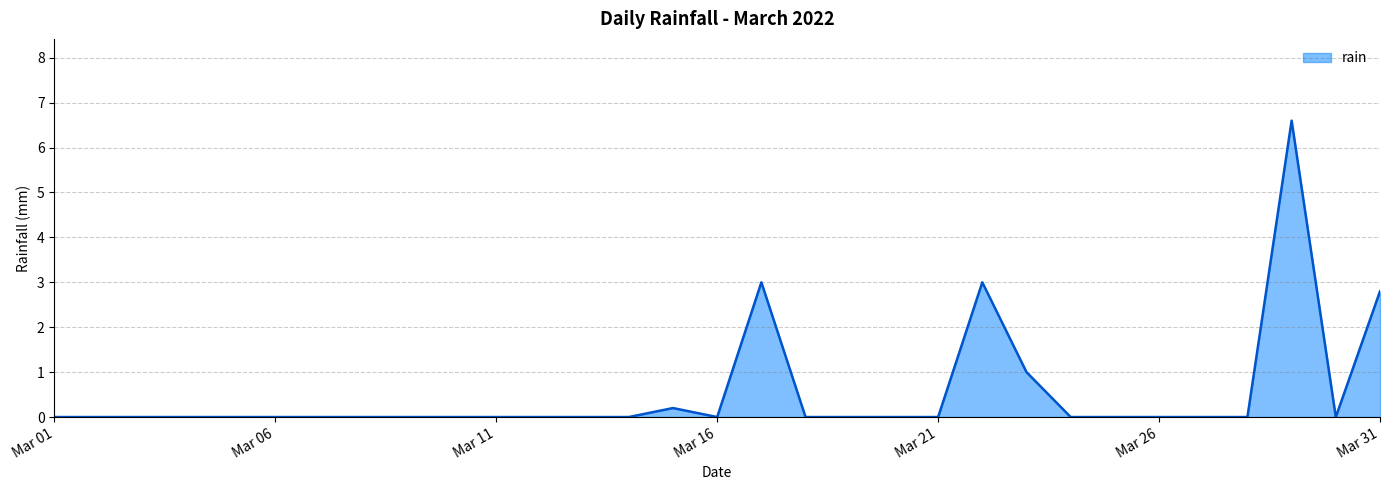

What is the maximum value shown in the chart?

6.6